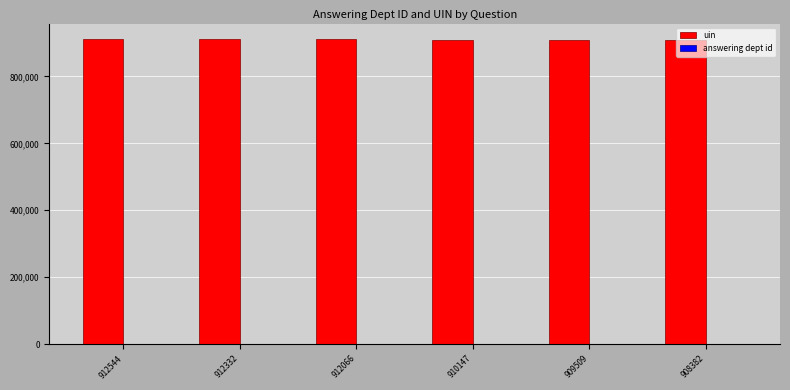

The value of uin at 912544 is 912544. True or false?

True